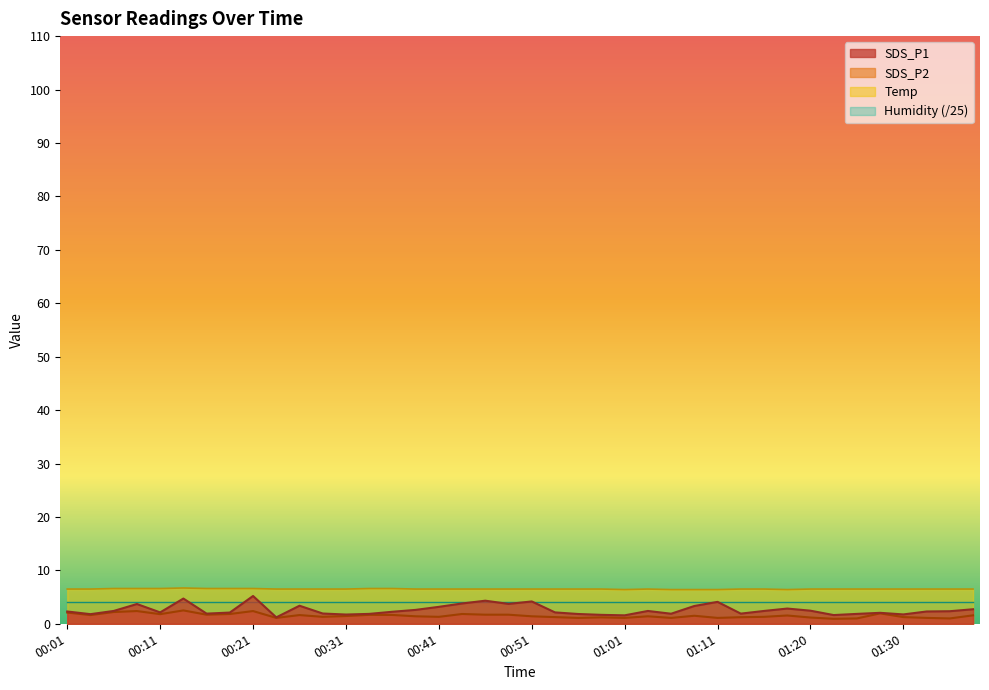

True or false: Temp and SDS_P2 cross at least once.

False